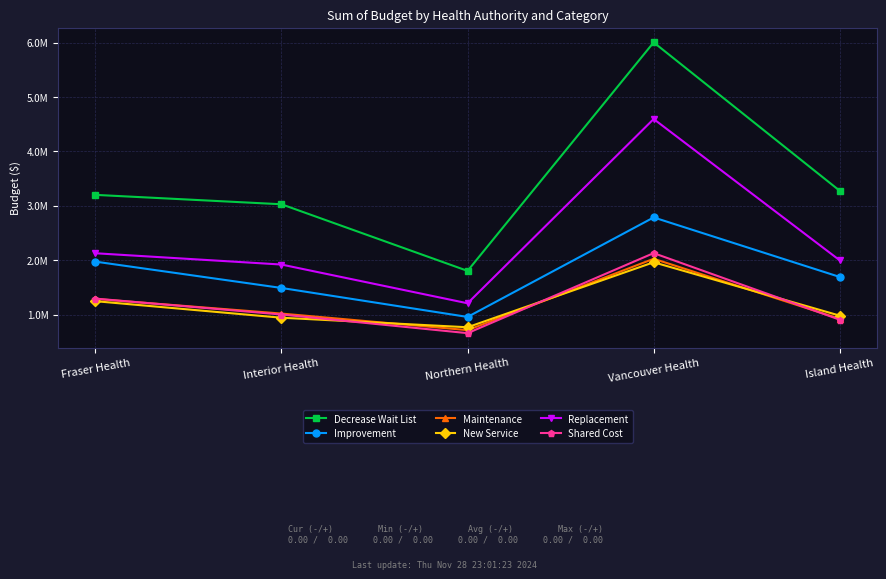

At which label does Improvement first exceed 1692600?

Fraser Health